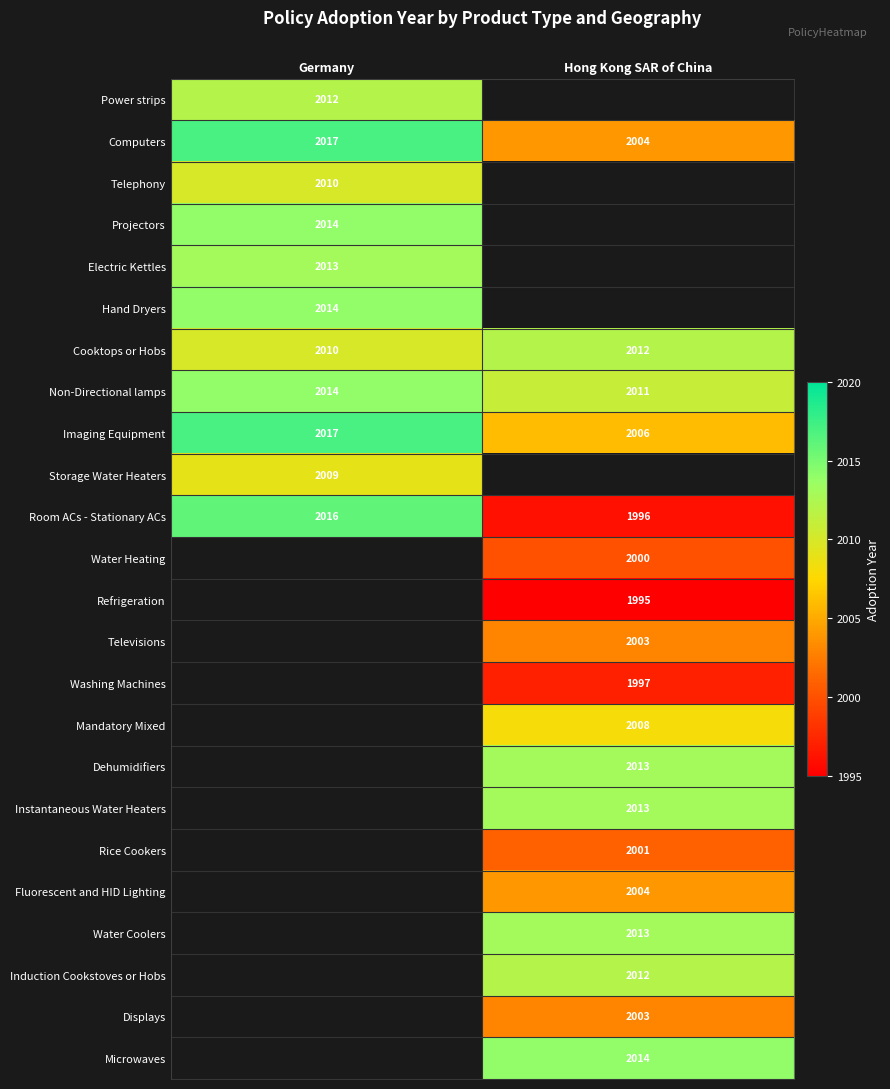

Is it true that Mandatory Mixed equals 695.5 at Hong Kong SAR of China?

False